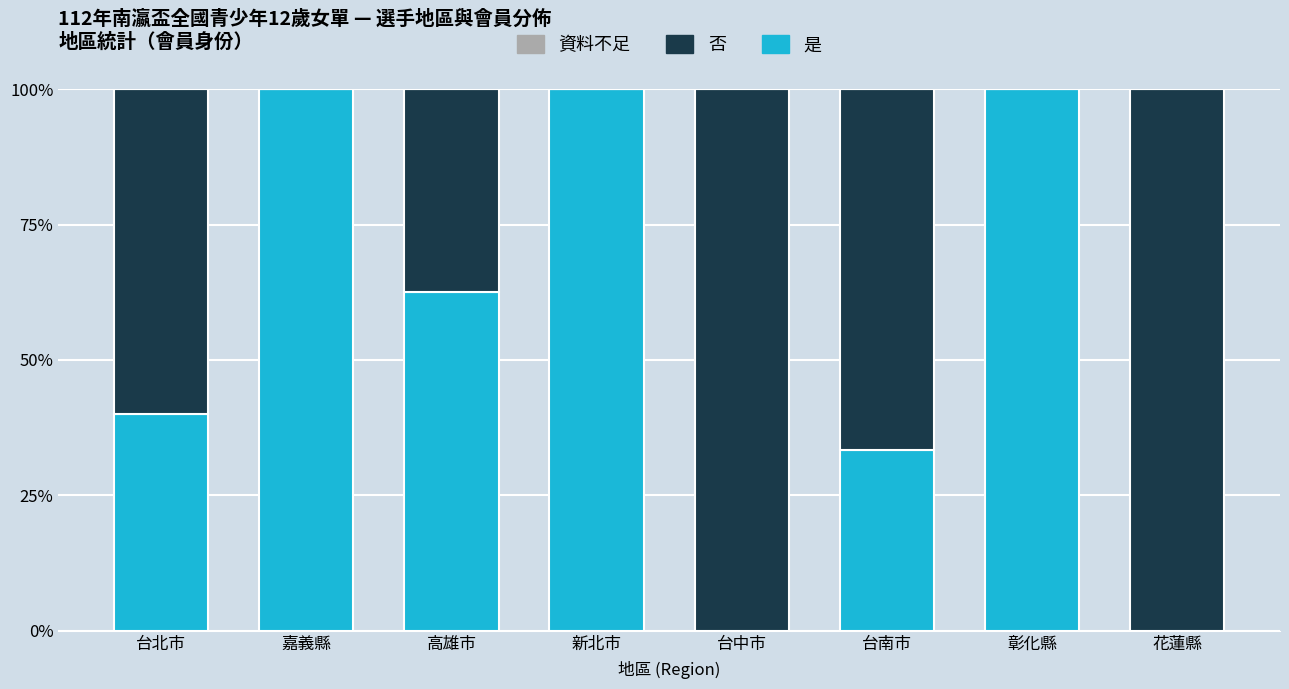

What is the highest value of the 是 series?

100.0